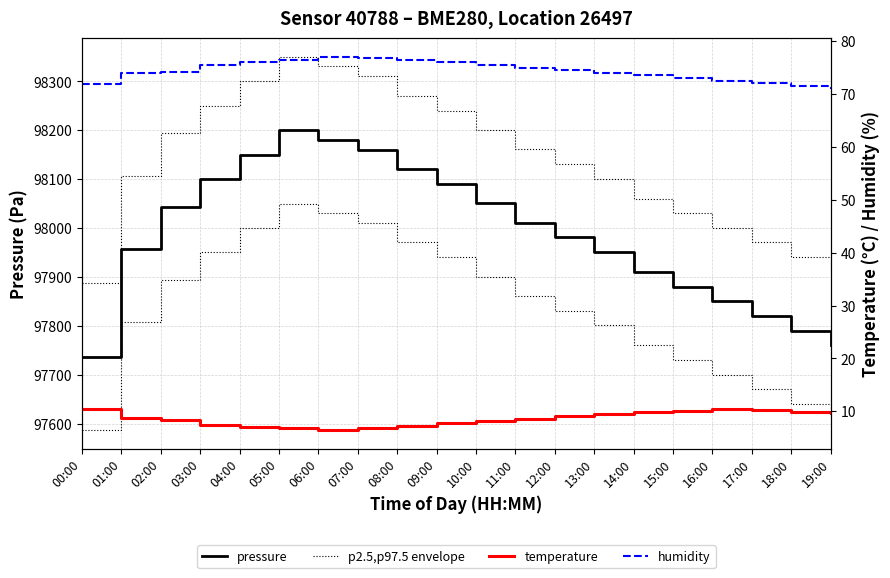

Reading left to right, extract all data points from this chart.

pressure: 97737.0	97957.5	98044.0	98100.5	98150.2	98200.1	98180.8	98160.3	98120.6	98090.4	98050.2	98010.8	97980.9	97950.6	97910.4	97880.2	97850.1	97820.5	97790.3	97760.8
p2.5,p97.5 envelope: 97587.0	97807.5	97894.0	97950.5	98000.2	98050.1	98030.8	98010.3	97970.6	97940.4	97900.2	97860.8	97830.9	97800.6	97760.4	97730.2	97700.1	97670.5	97640.3	97610.8
temperature: 10.5	8.7	8.3	7.5	7.1	6.8	6.5	6.9	7.3	7.8	8.2	8.6	9.1	9.5	9.8	10.1	10.4	10.2	9.9	9.6
humidity: 72.0	74.0	74.2	75.5	76.0	76.5	77.0	76.8	76.5	76.0	75.5	75.0	74.5	74.0	73.5	73.0	72.5	72.0	71.5	71.0